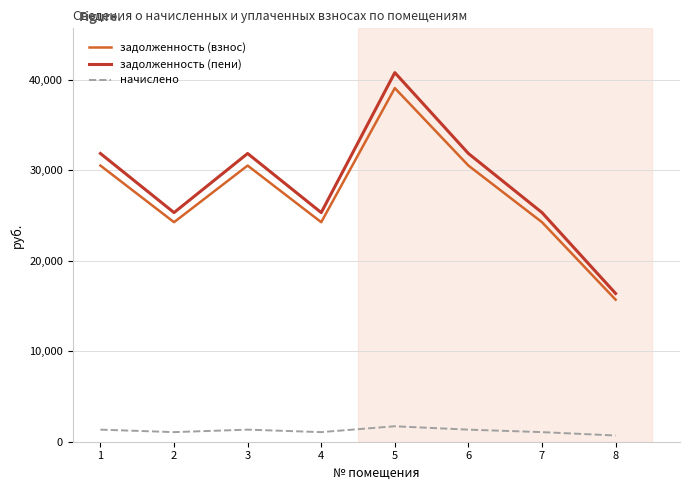

What is the greatest value displayed?

40789.0